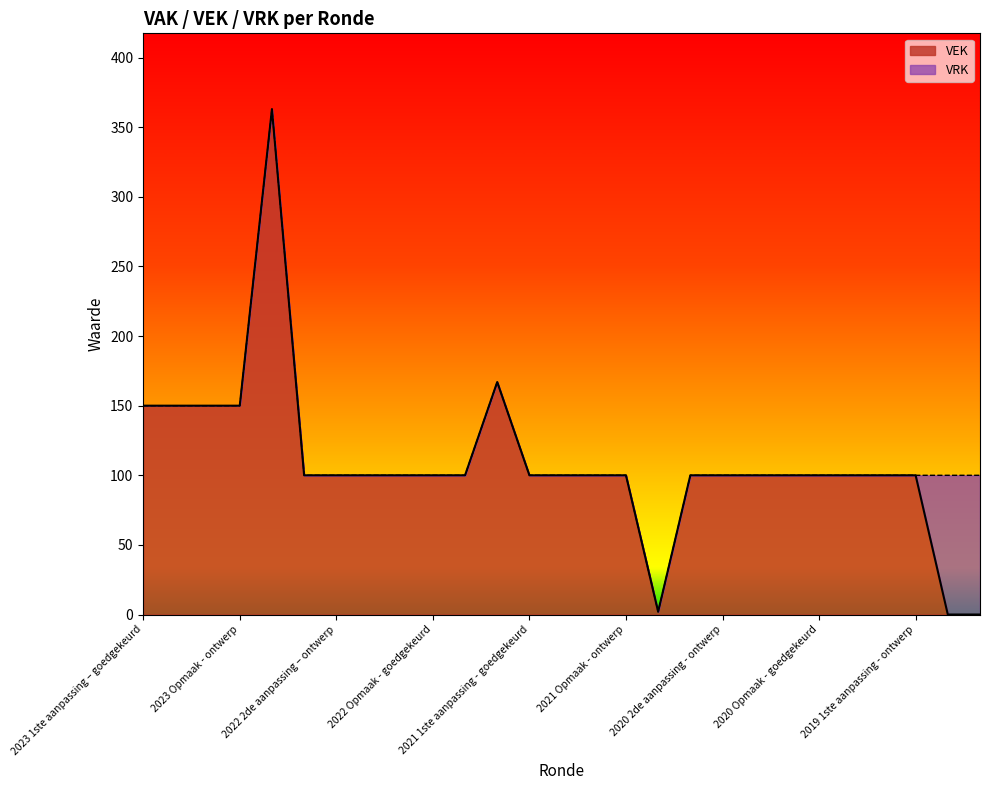

What is the maximum value shown in the chart?

363